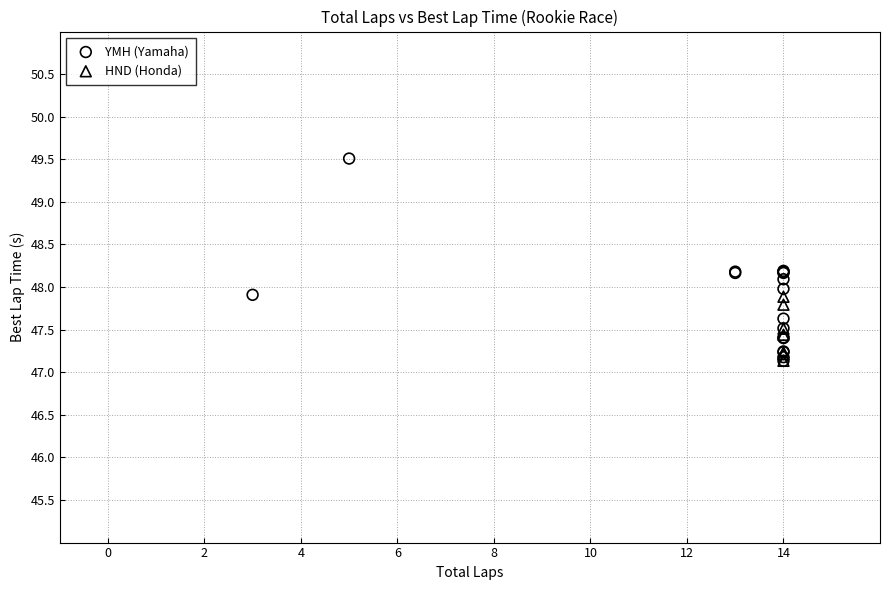

Which series reaches the maximum Y coordinate?

YMH (Yamaha)